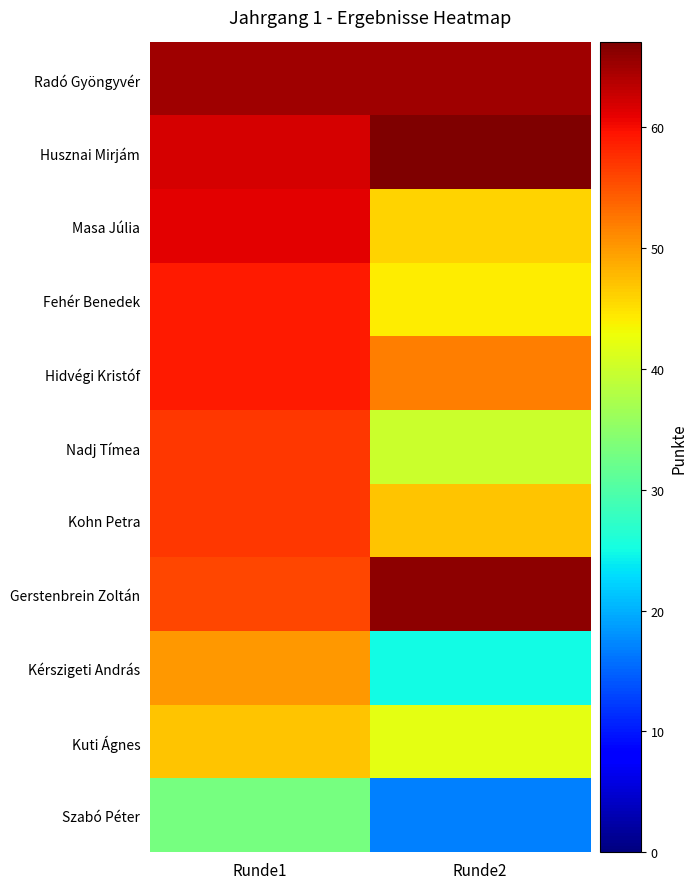

At how many categories does at least one series exceed 62?

2